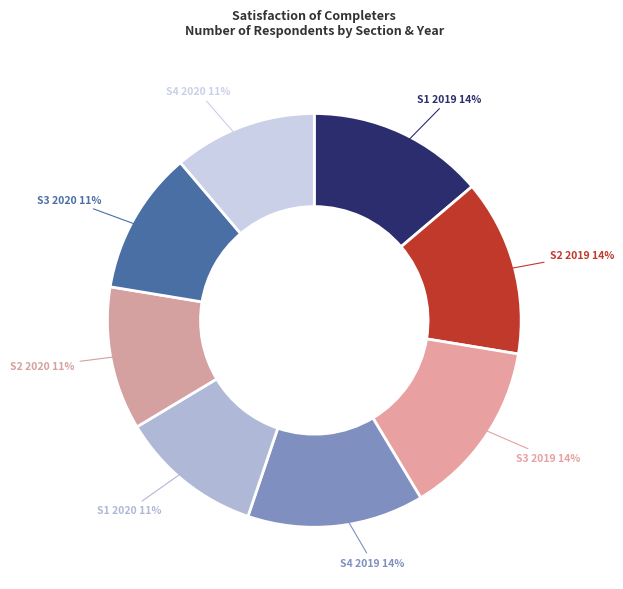

Count the number of slices in the pie.

8